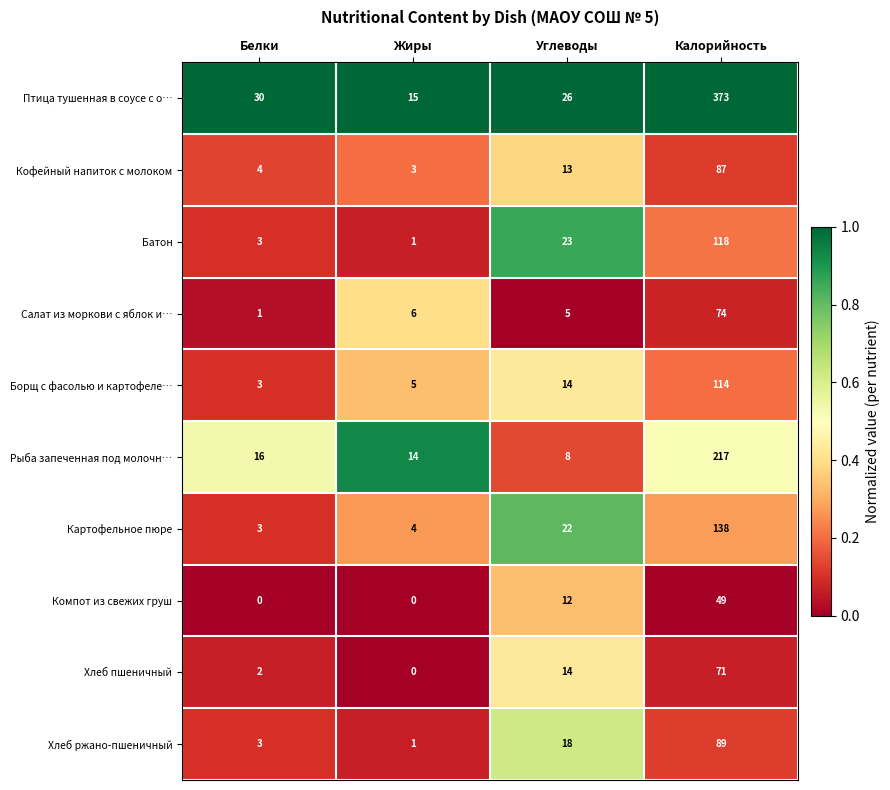

What is the lowest value of the Птица тушенная в соусе с о… series?

15